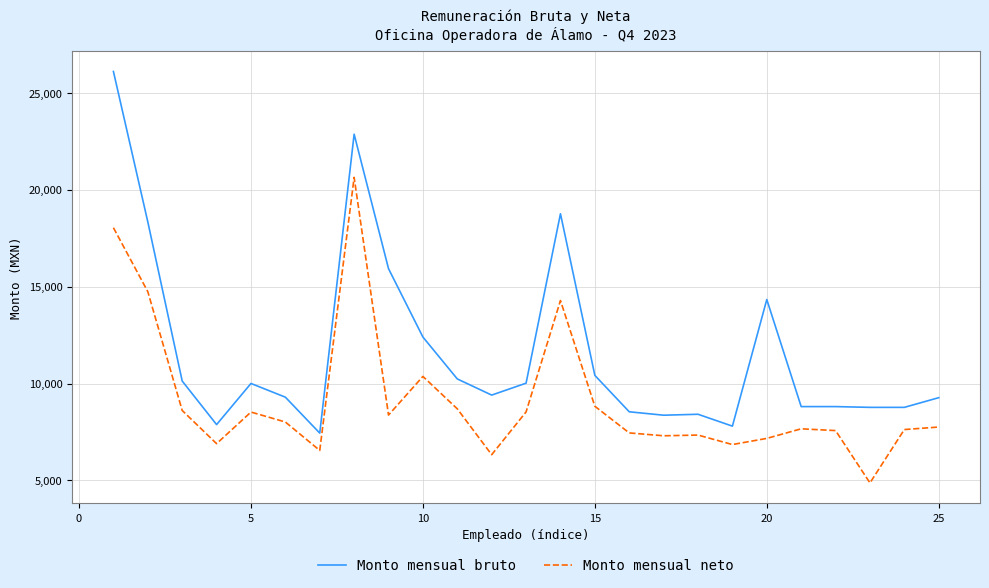

Does the chart display data point markers on the line(s)?

No